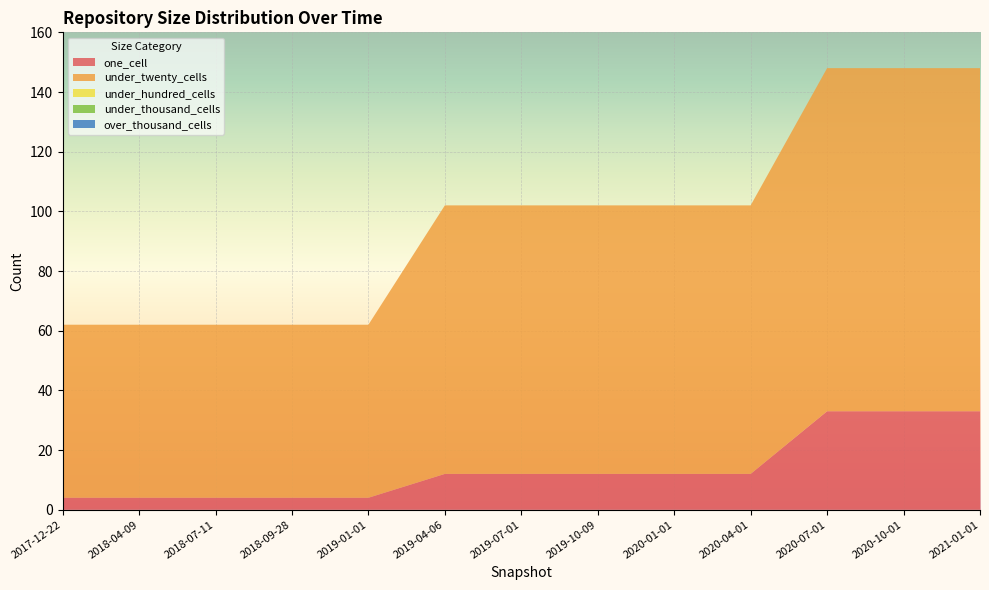

Reading right to left, extract all data points from this chart.

one_cell: 2021-01-01=33	2020-10-01=33	2020-07-01=33	2020-04-01=12	2020-01-01=12	2019-10-09=12	2019-07-01=12	2019-04-06=12	2019-01-01=4	2018-09-28=4	2018-07-11=4	2018-04-09=4	2017-12-22=4
under_twenty_cells: 2021-01-01=115	2020-10-01=115	2020-07-01=115	2020-04-01=90	2020-01-01=90	2019-10-09=90	2019-07-01=90	2019-04-06=90	2019-01-01=58	2018-09-28=58	2018-07-11=58	2018-04-09=58	2017-12-22=58
under_hundred_cells: 2021-01-01=0	2020-10-01=0	2020-07-01=0	2020-04-01=0	2020-01-01=0	2019-10-09=0	2019-07-01=0	2019-04-06=0	2019-01-01=0	2018-09-28=0	2018-07-11=0	2018-04-09=0	2017-12-22=0
under_thousand_cells: 2021-01-01=0	2020-10-01=0	2020-07-01=0	2020-04-01=0	2020-01-01=0	2019-10-09=0	2019-07-01=0	2019-04-06=0	2019-01-01=0	2018-09-28=0	2018-07-11=0	2018-04-09=0	2017-12-22=0
over_thousand_cells: 2021-01-01=0	2020-10-01=0	2020-07-01=0	2020-04-01=0	2020-01-01=0	2019-10-09=0	2019-07-01=0	2019-04-06=0	2019-01-01=0	2018-09-28=0	2018-07-11=0	2018-04-09=0	2017-12-22=0